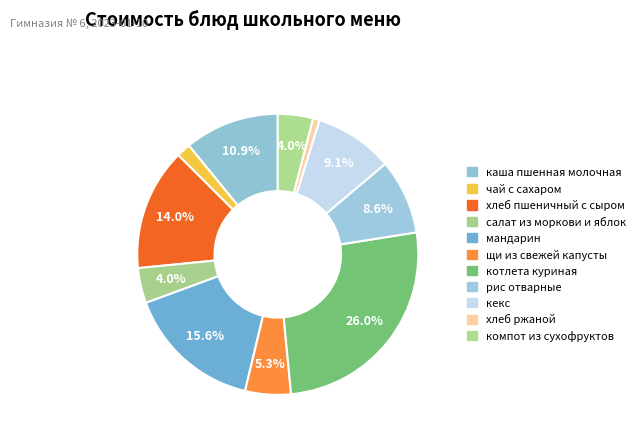

Combined, do хлеб ржаной and рис отварные account for over 50%?

No